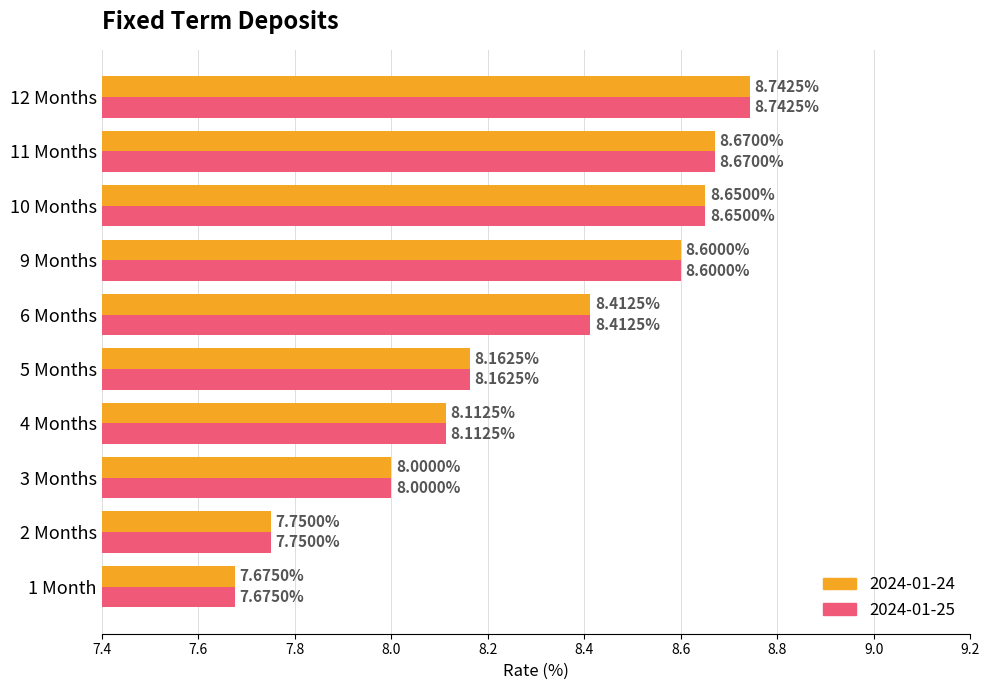

What is the sum of the 2024-01-24 values at 4 Months and 2 Months?

15.9